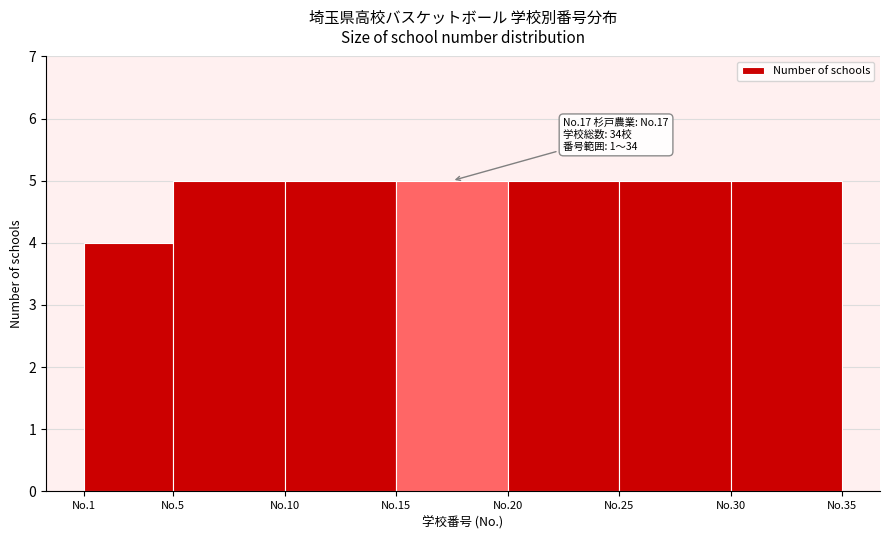

Reading right to left, list all the values displayed in this chart.

No.30=5	No.25=5	No.20=5	No.15=5	No.10=5	No.5=5	No.1=4